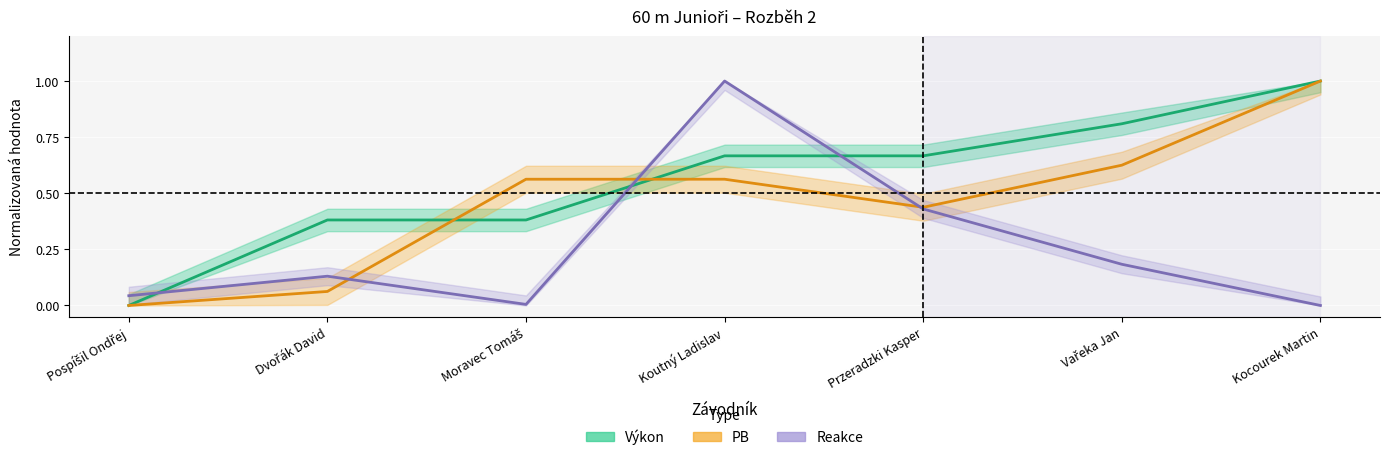

Where do PB and Výkon first cross each other?

Dvořák David and Moravec Tomáš